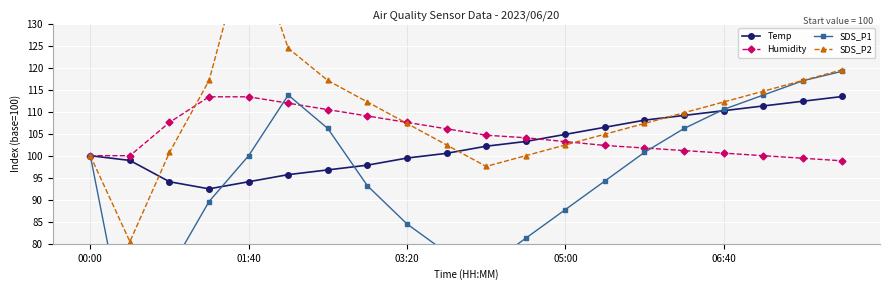

What is the difference between the maximum and minimum values in the Humidity series?

14.5